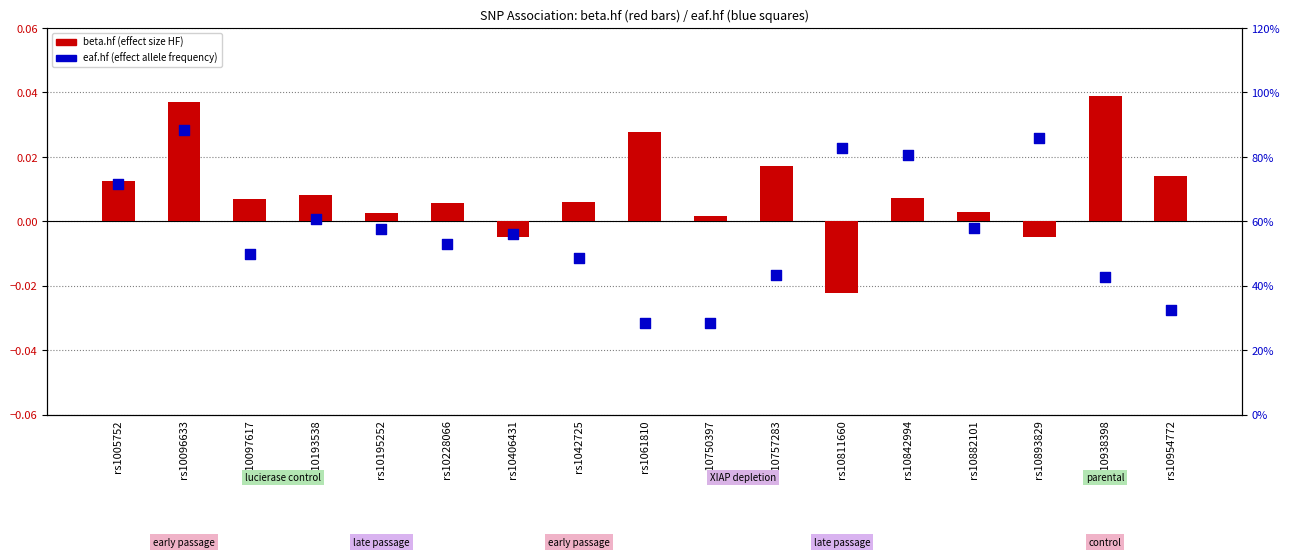

Which series has the largest total across all categories?

eaf.hf